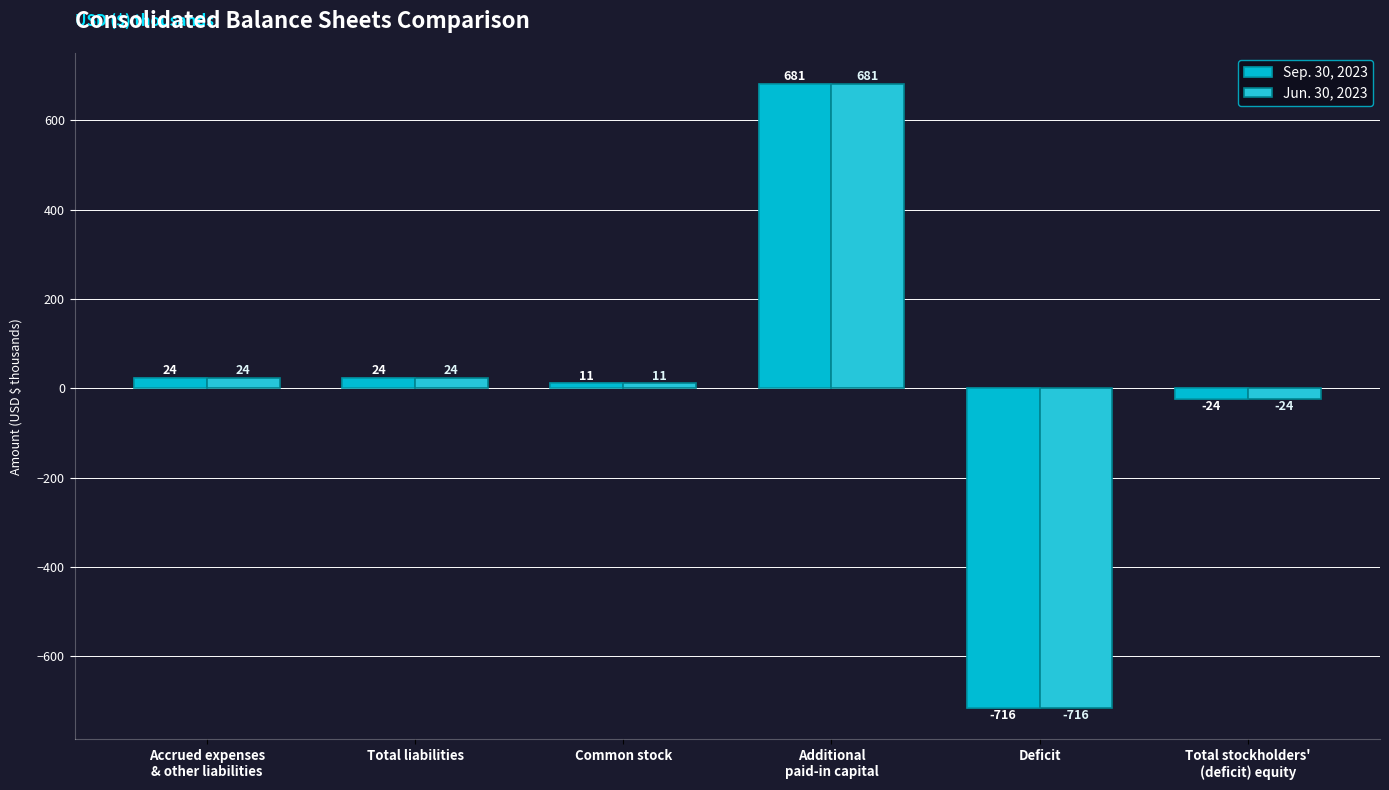

What is the difference between the maximum and second lowest values in the Jun. 30, 2023 series?

705